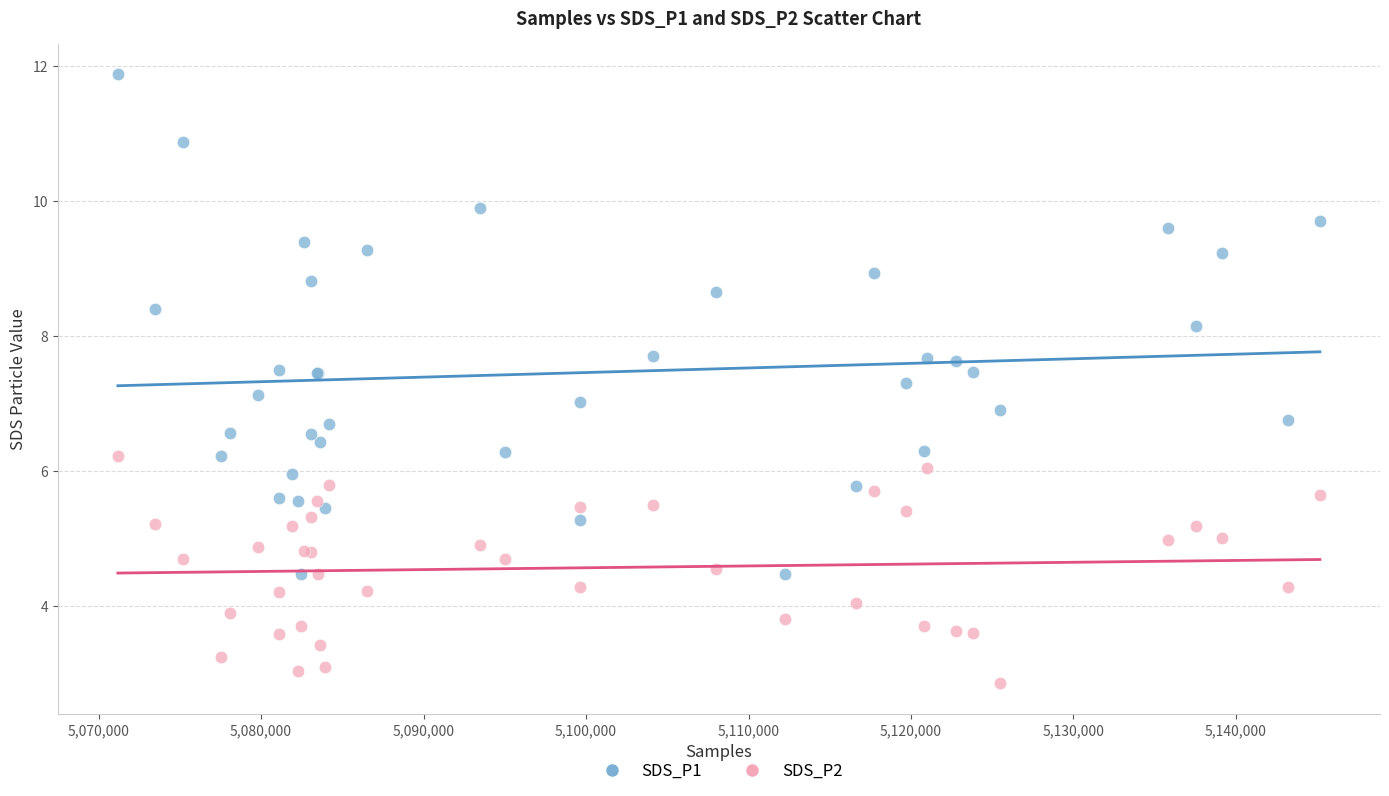

Which series reaches the minimum Y coordinate?

SDS_P2